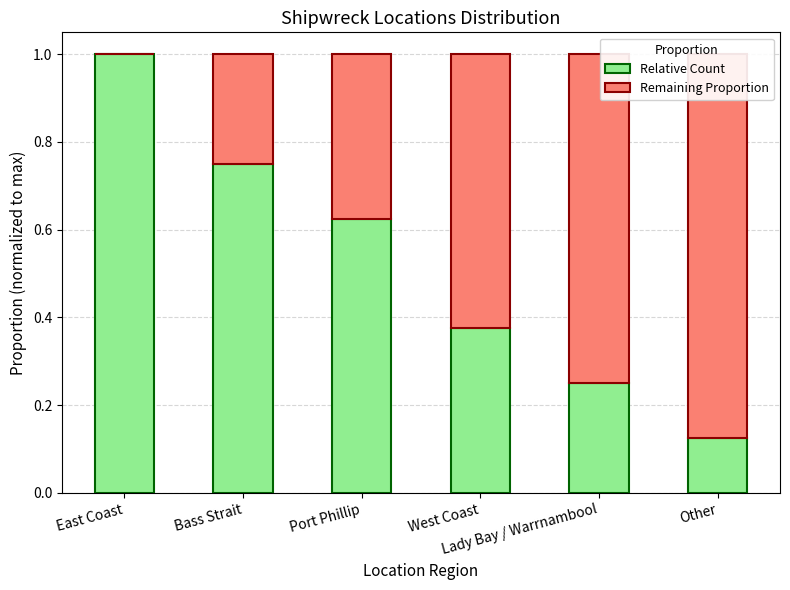

At which category is the sum across all series the highest?

East Coast